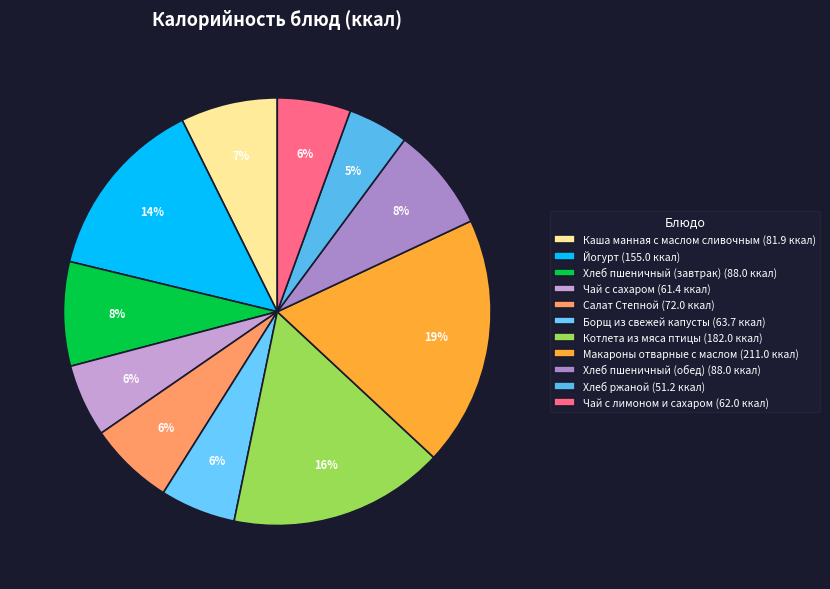

Count the number of slices in the pie.

11